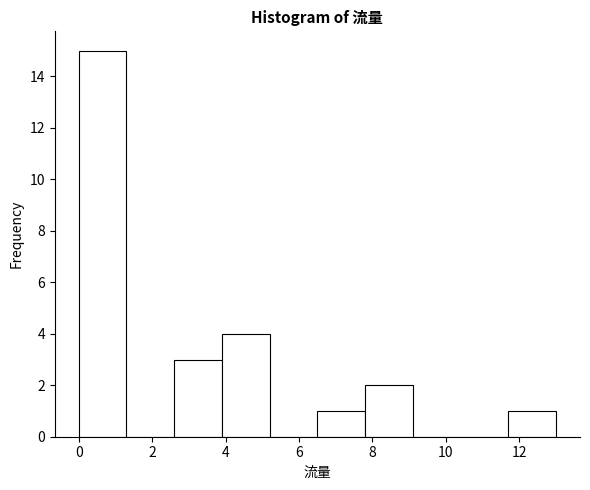

Reading left to right, transcribe this chart: for each bar, give the range it covers on the x-axis and its height. Neither the bar edges nor the heights are printed on the chart, so give them approximately, as read against the axes.

0.0 to 1.3: 15
1.3 to 2.6: 0
2.6 to 3.9: 3
3.9 to 5.2: 4
5.2 to 6.5: 0
6.5 to 7.8: 1
7.8 to 9.1: 2
9.1 to 10.4: 0
10.4 to 11.7: 0
11.7 to 13.0: 1